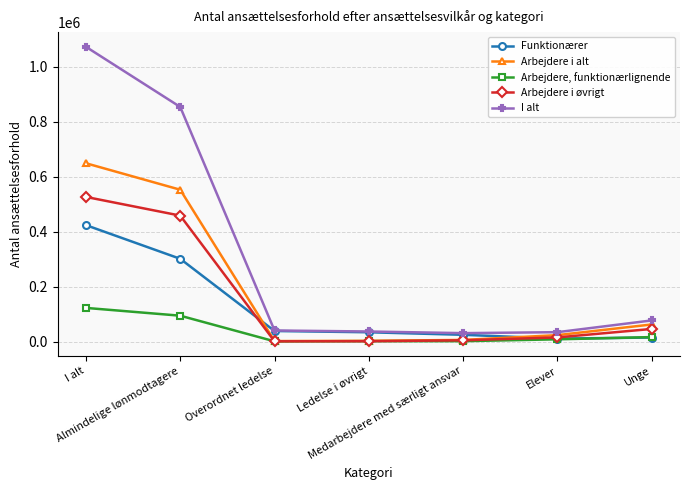

At which label does Funktionærer reach its peak?

I alt